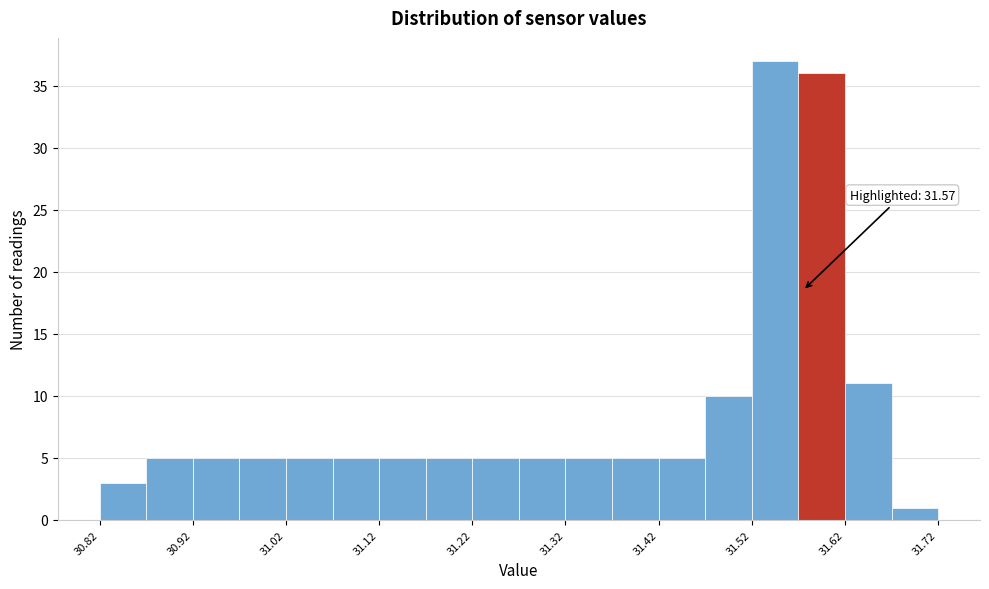

Which range on the x-axis has the tallest bar?

31.515 to 31.565